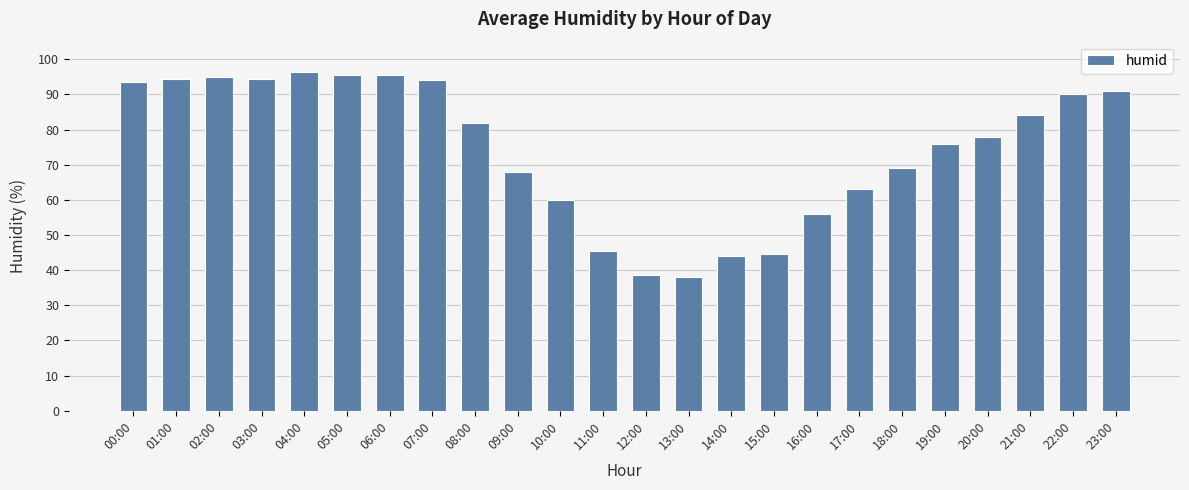

What is the sum of the values at 12:00 and 23:00?

129.5